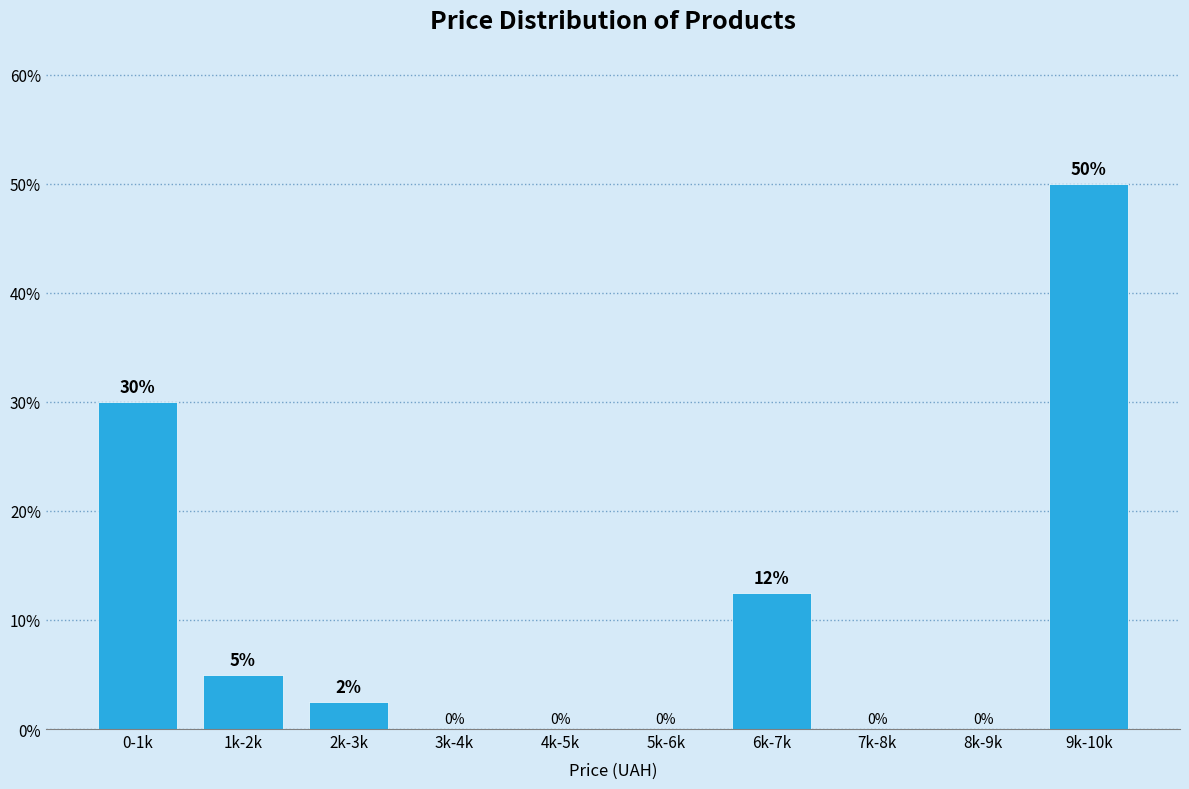

Between 9k-10k and 2k-3k, which is larger?

9k-10k